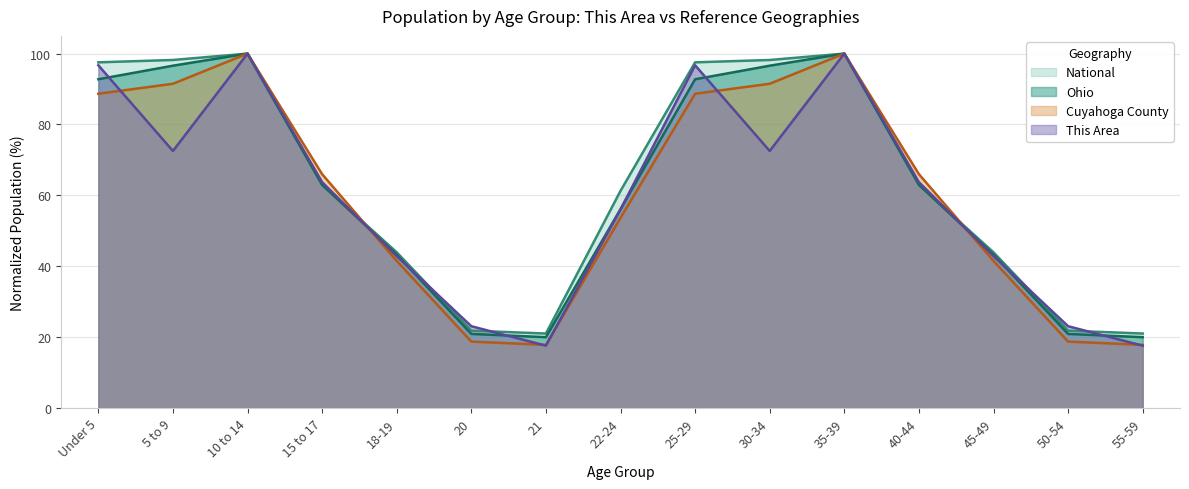

Reading right to left, what are all the values shown in this chart?

This Area: 17.6	23.1	42.9	63.7	100.0	72.5	96.7	56.0	17.6	23.1	42.9	63.7	100.0	72.5	96.7
Cuyahoga County: 17.8	18.7	41.5	66.0	100.0	91.5	88.7	53.6	17.8	18.7	41.5	66.0	100.0	91.5	88.7
Ohio: 20.0	20.9	43.3	63.0	100.0	96.6	92.8	56.1	20.0	20.9	43.3	63.0	100.0	96.6	92.8
National: 21.0	21.8	43.9	62.9	100.0	98.2	97.5	61.3	21.0	21.8	43.9	62.9	100.0	98.2	97.5